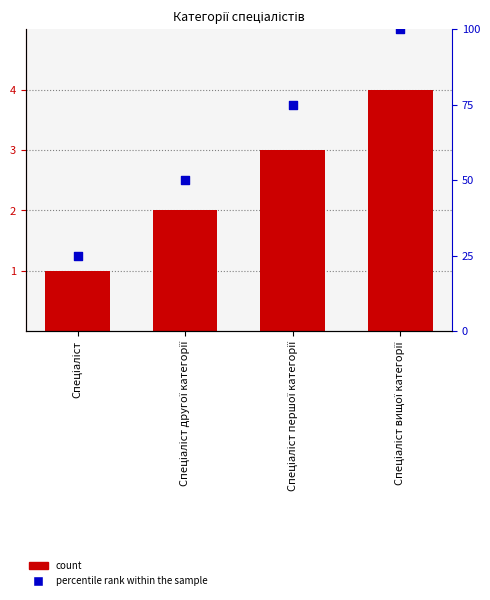

Which series contains the highest Y value?

percentile rank within the sample